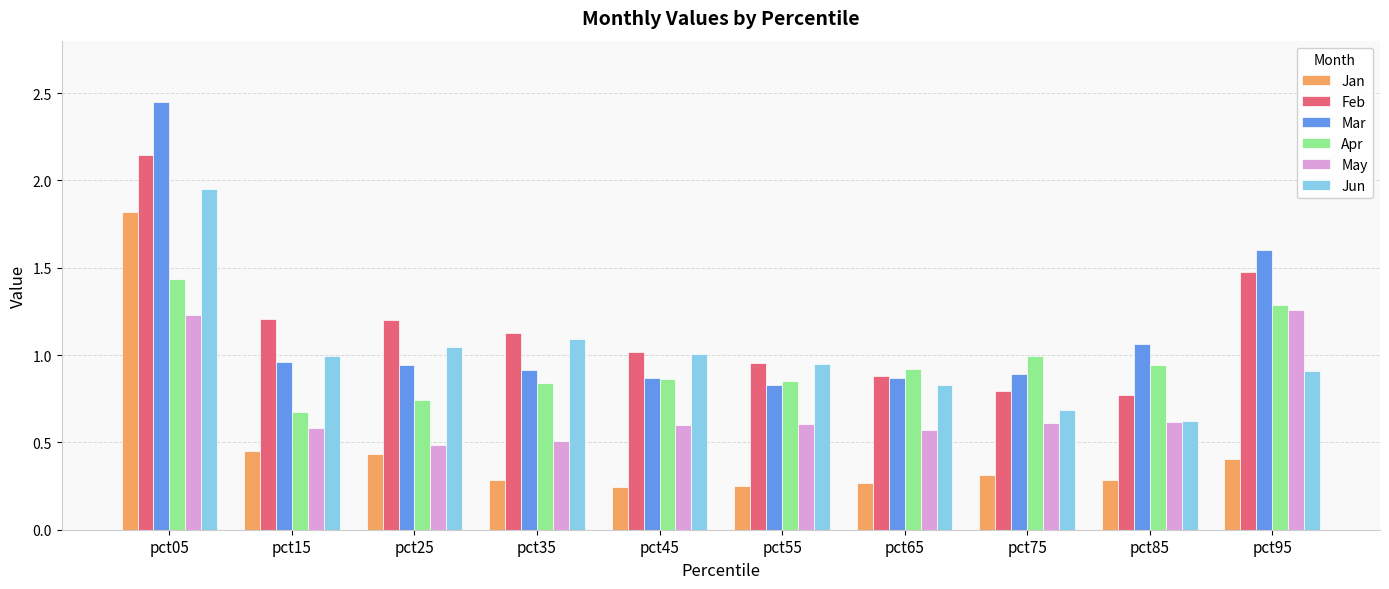

What is the value of the Mar bar at the 10th from the left?

1.6